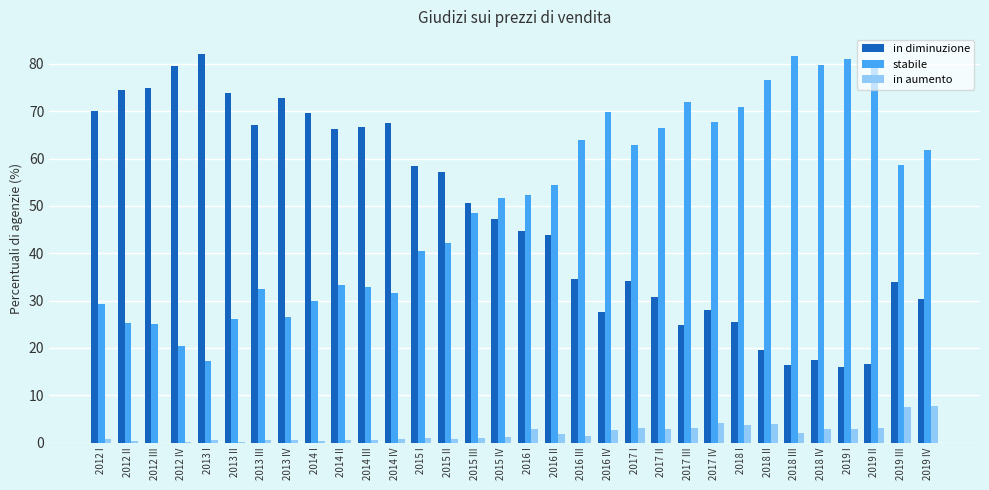

Is the value of in diminuzione at 2013 IV greater than the value of stabile at 2017 I?

Yes